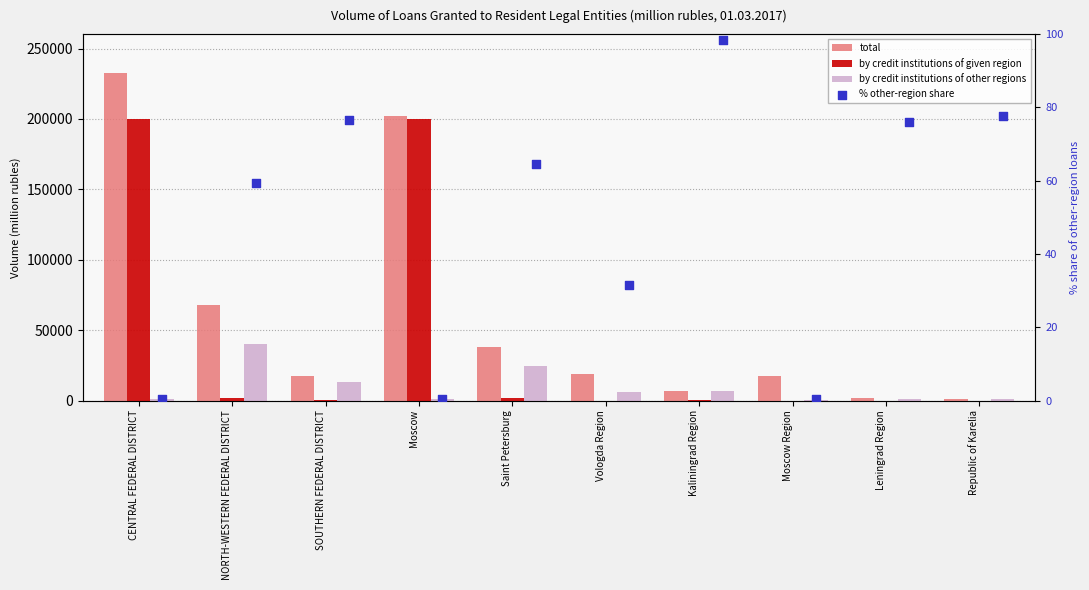

Is the value of % other-region share at NORTH-WESTERN FEDERAL DISTRICT greater than the value of by credit institutions of other regions at Moscow Region?

Yes